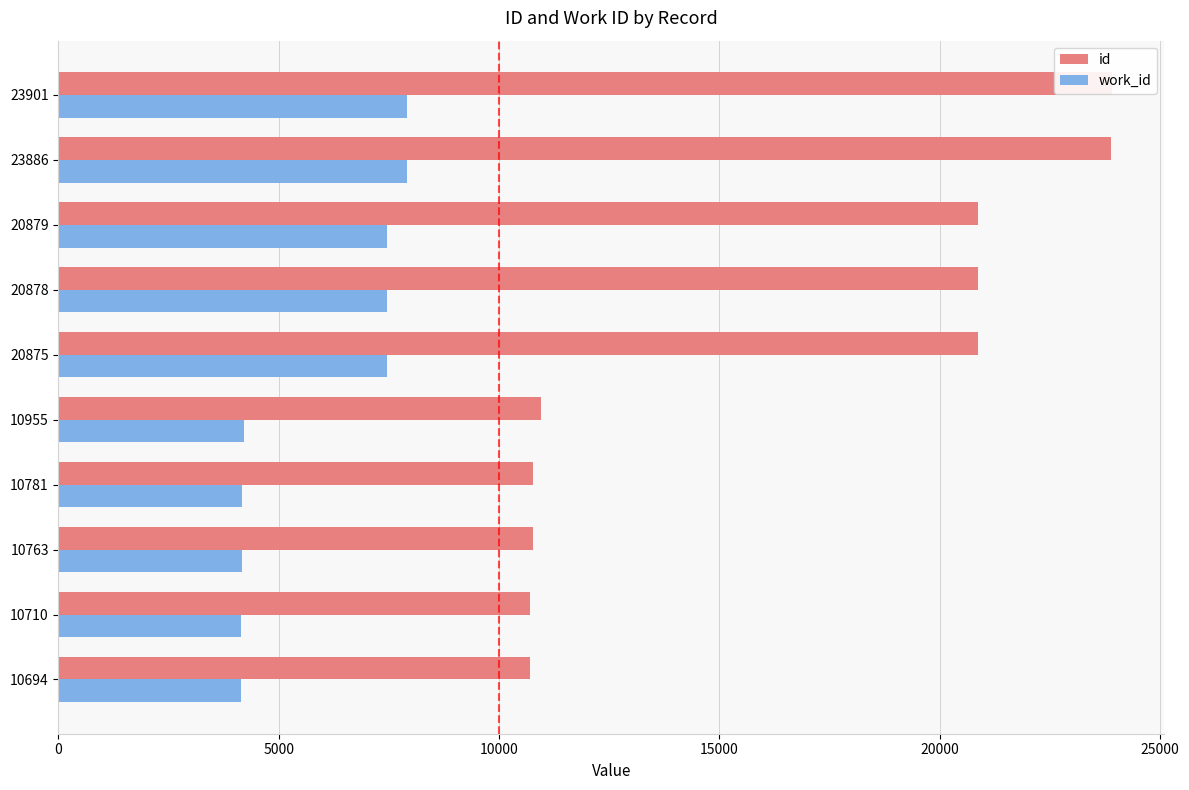

Is it true that work_id equals 6958 at 10955?

False